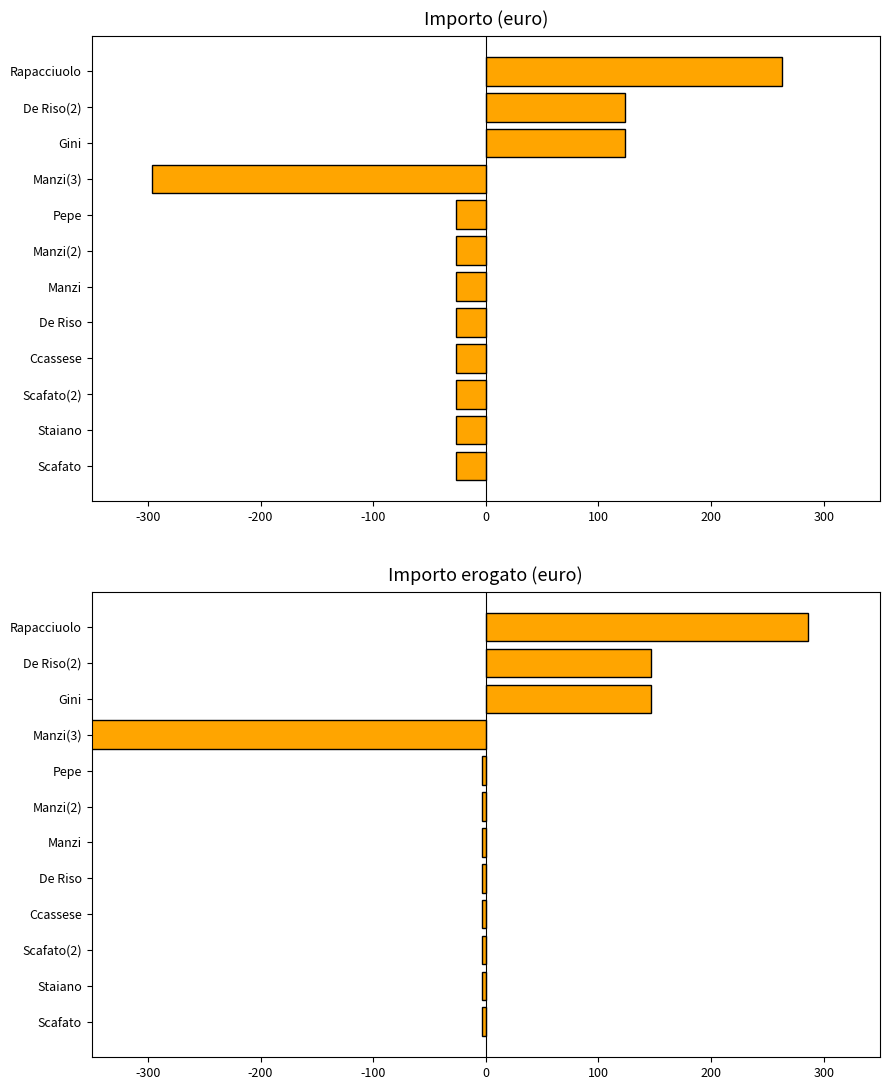

Which series has the widest spread of values?

Importo erogato (euro)